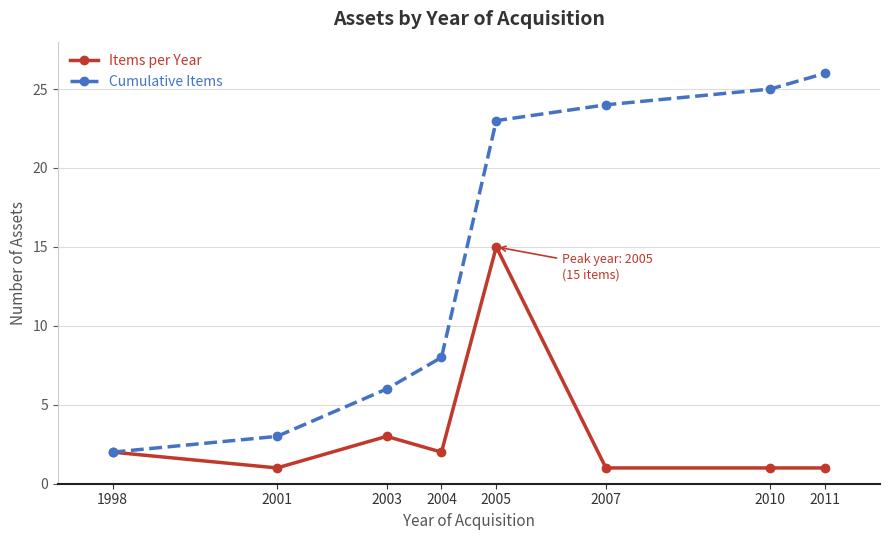

The value of Items per Year at 2005 is 15. True or false?

True